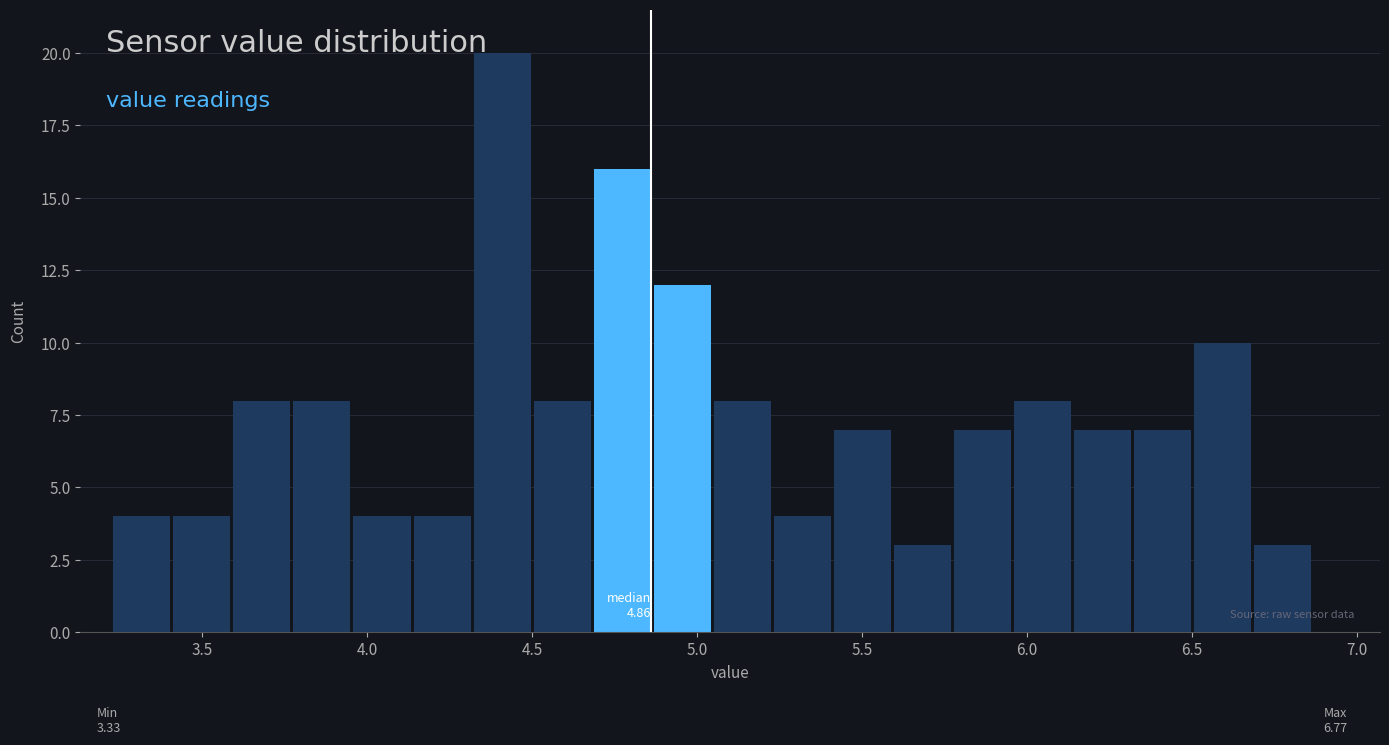

Around what value on the x-axis is the tallest bar? Give the approximate position of its centre, as read against the axis.

4.40